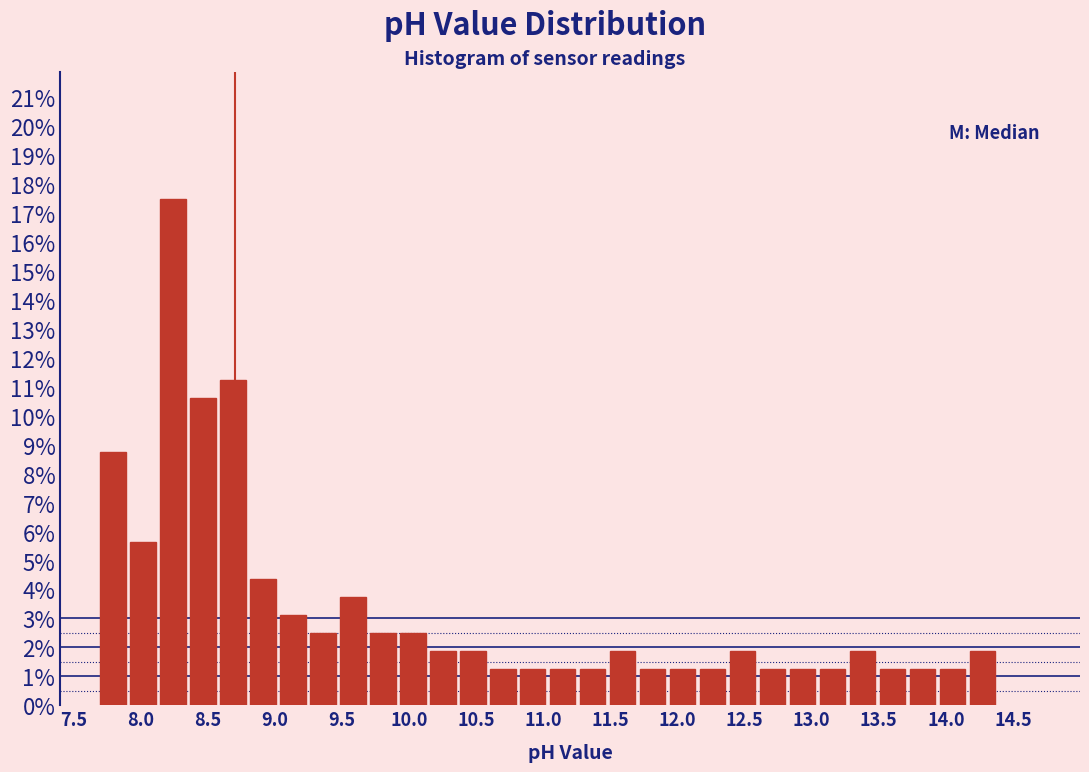

How tall is the bar that spans 13.30 to 13.50 on the x-axis? Neither the bar edges nor the heights are printed on the chart, so give them approximately, as read against the axes.

1.9